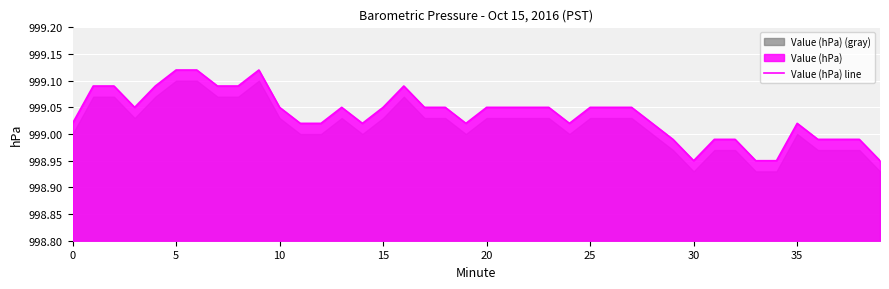

True or false: Value (hPa) line has a value of 359.7 at 10.

False